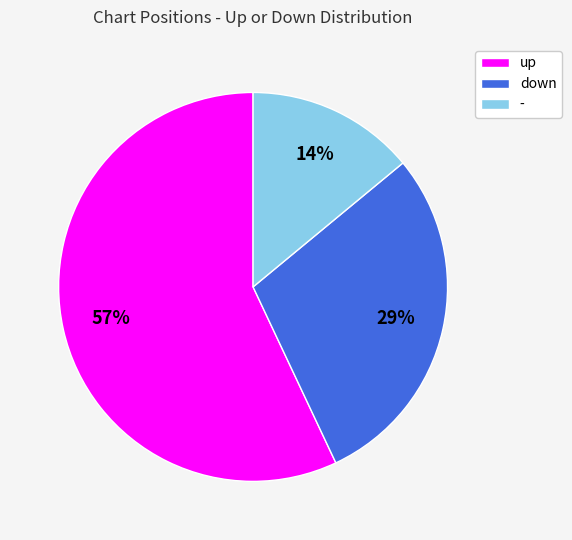

Do up and - together represent more than half of the pie?

Yes